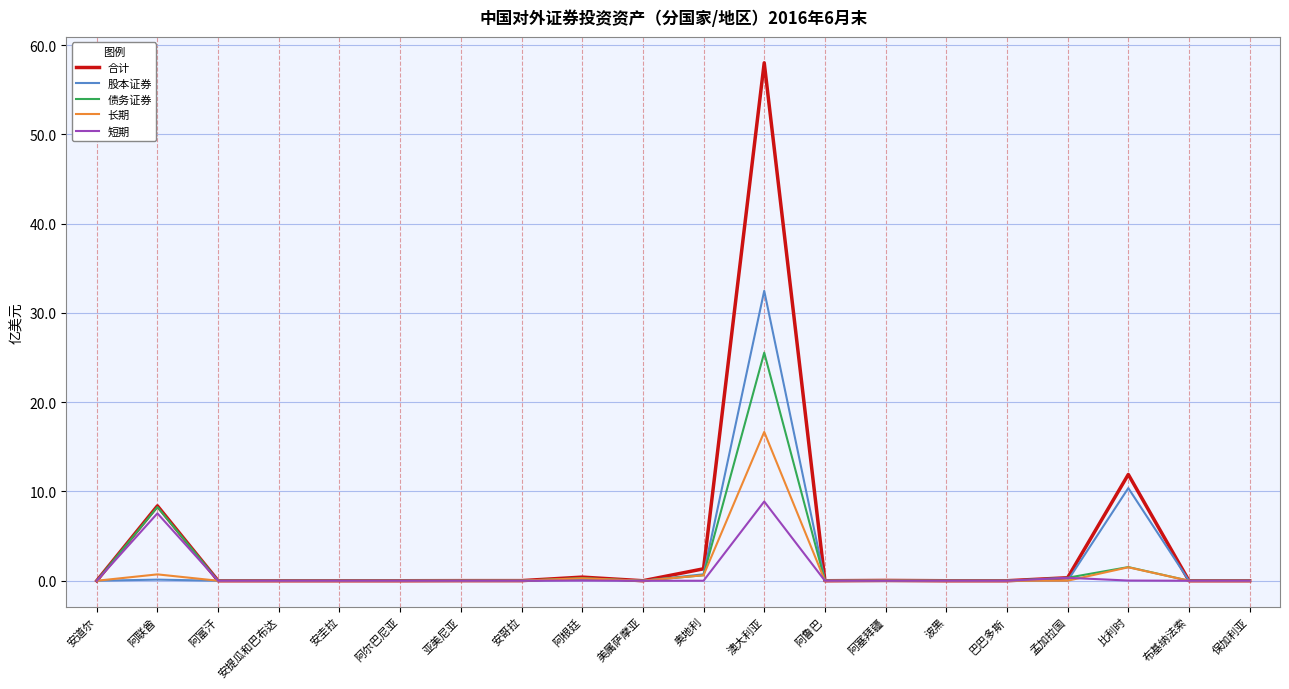

List the series in order of their peak value, highest first.

合计, 股本证券, 债务证券, 长期, 短期